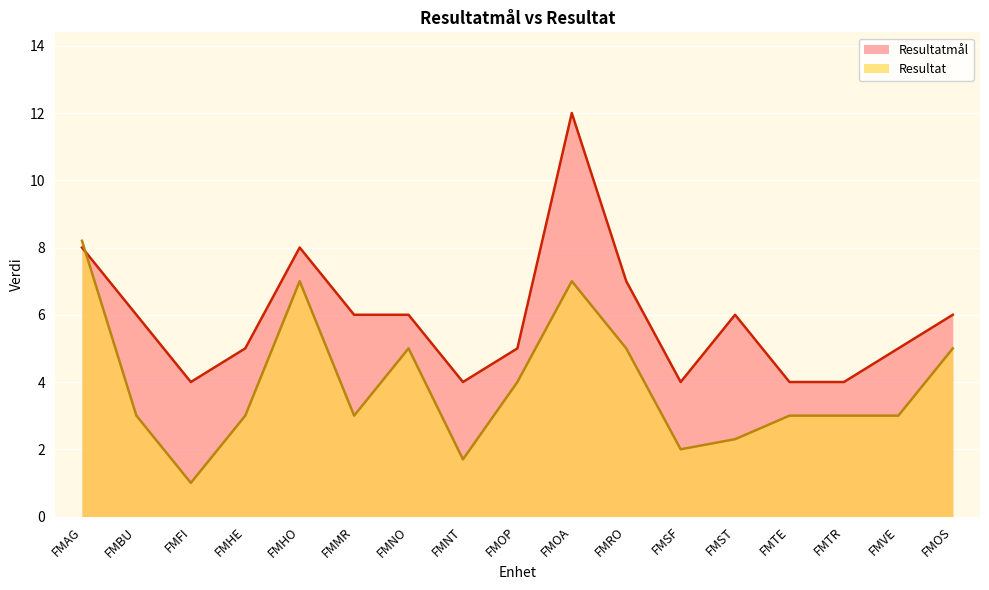

Reading left to right, list all the values displayed in this chart.

Resultatmål: 8.0	6.0	4.0	5.0	8.0	6.0	6.0	4.0	5.0	12.0	7.0	4.0	6.0	4.0	4.0	5.0	6.0
Resultat: 8.2	3.0	1.0	3.0	7.0	3.0	5.0	1.7	4.0	7.0	5.0	2.0	2.3	3.0	3.0	3.0	5.0